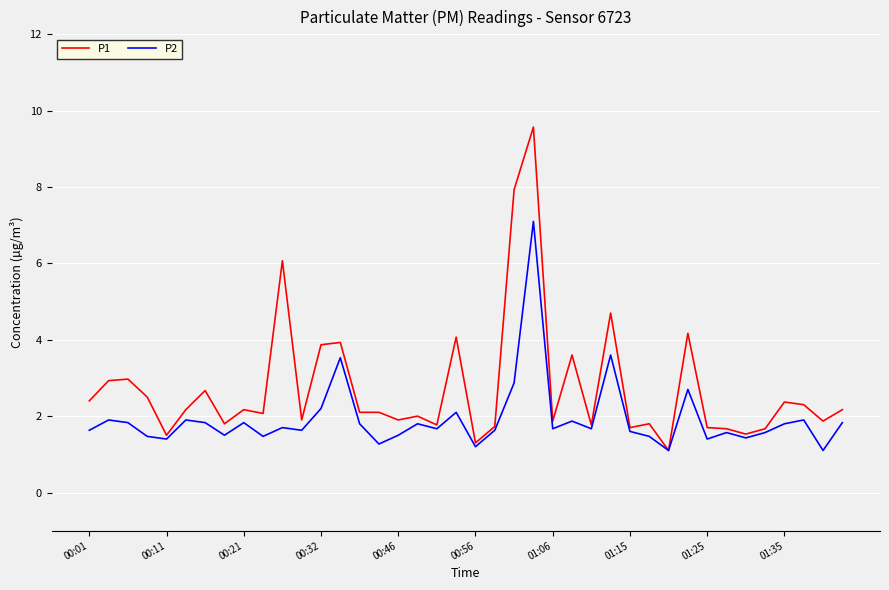

What is the minimum value shown in the chart?

1.1